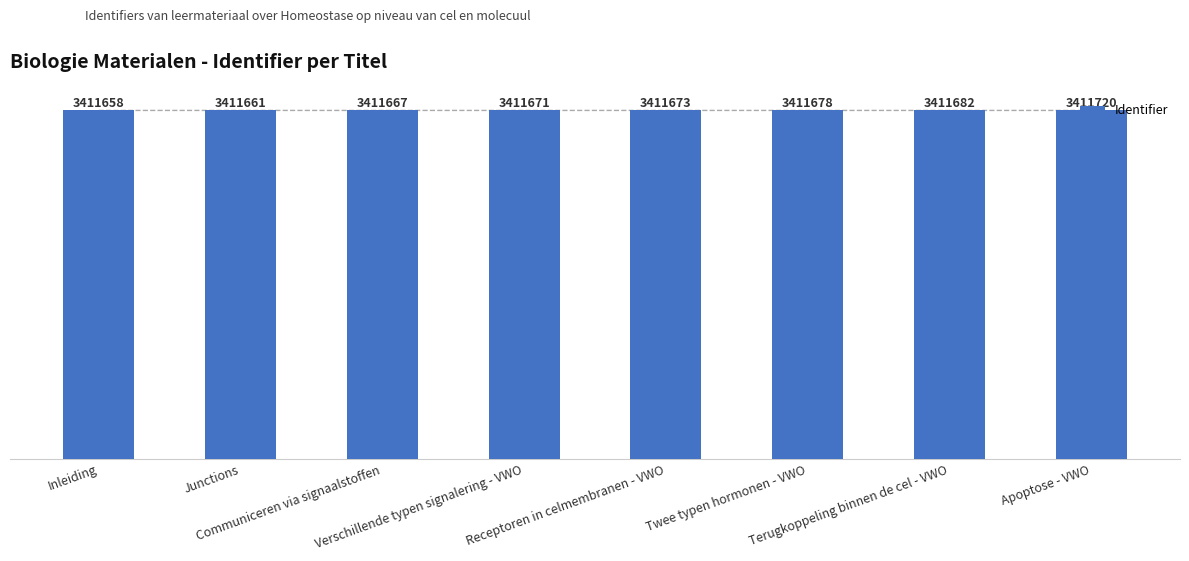

List the labels in order of value, smallest first.

Inleiding, Junctions, Communiceren via signaalstoffen, Verschillende typen signalering - VWO, Receptoren in celmembranen - VWO, Twee typen hormonen - VWO, Terugkoppeling binnen de cel - VWO, Apoptose - VWO